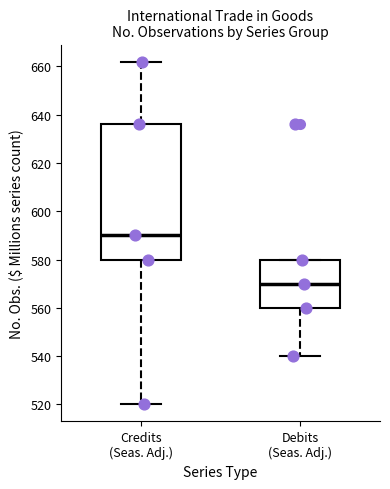

Which box has the highest median line?

Credits (Seas. Adj.)